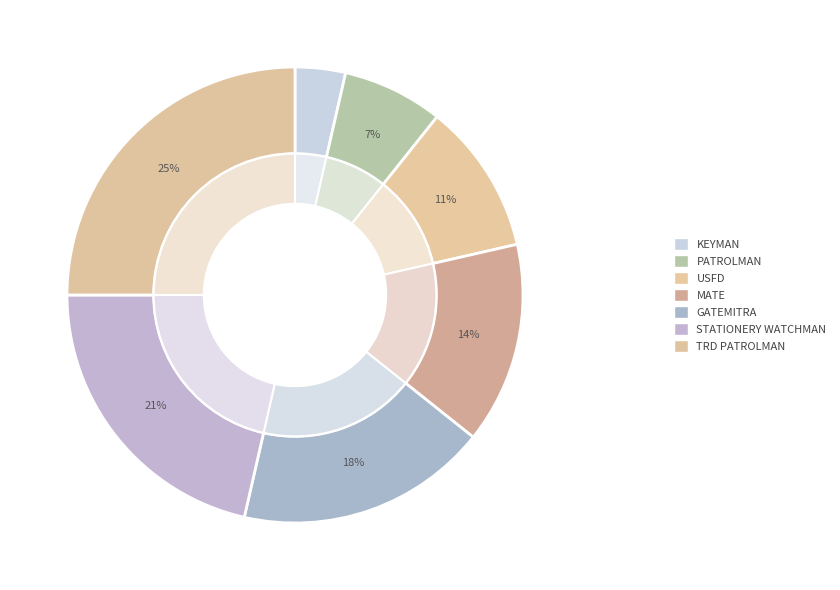

Combined, what portion of the pie is MATE and TRD PATROLMAN?

39.3%